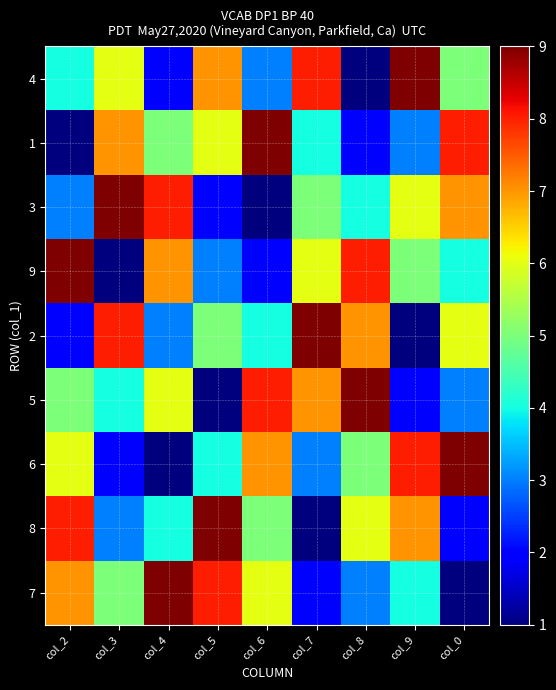

What is the spread (max minus min) of values at col_8?

8